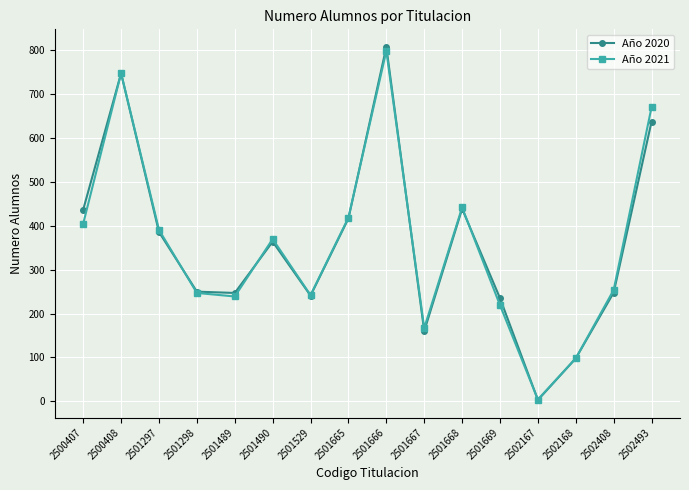

What is the value of the Año 2020 point at the 4th from the left?

250